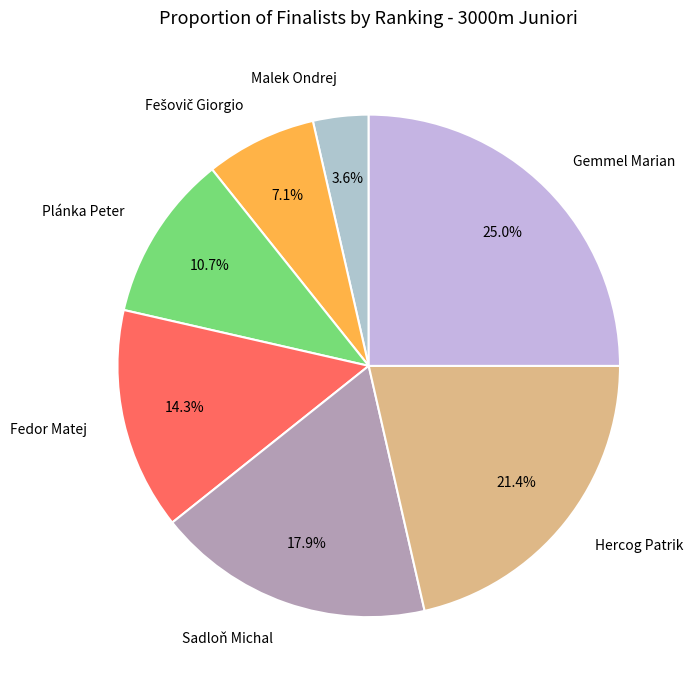

To the nearest percent, what is the difference between the largest and smallest slice percentages?

21%